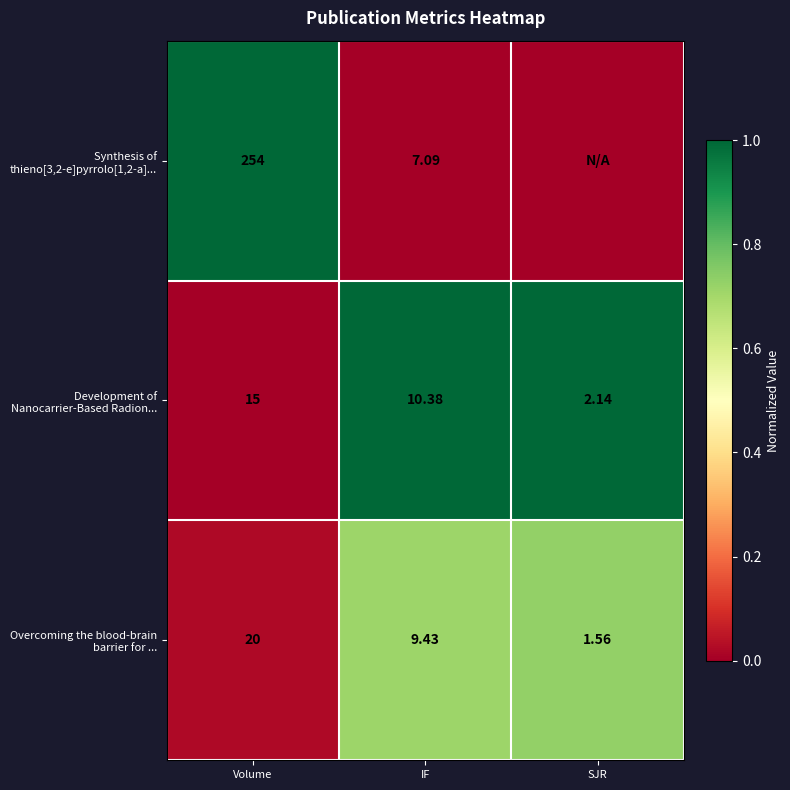

How many distinct data groups are displayed?

3